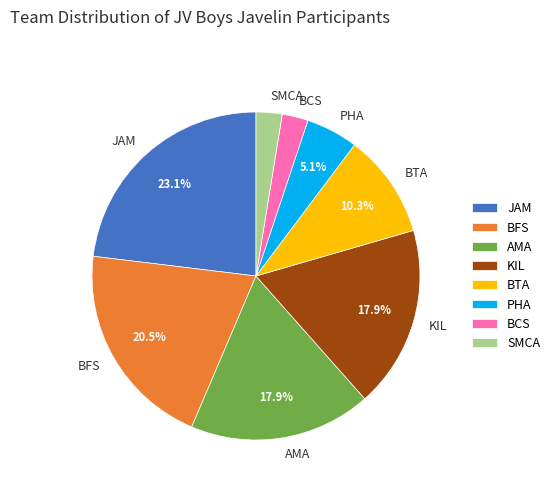

Which category has the biggest portion of the pie?

JAM